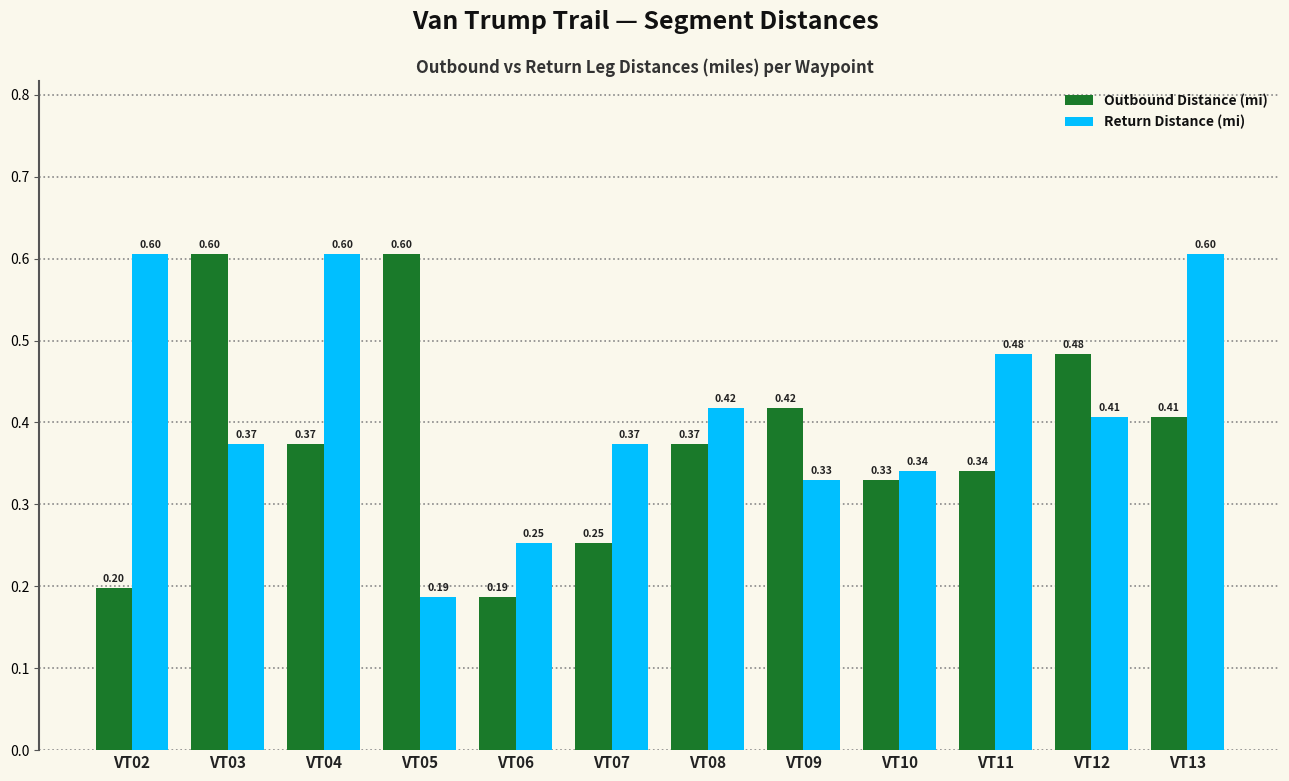

What is the minimum value for Return Distance (mi)?

0.2